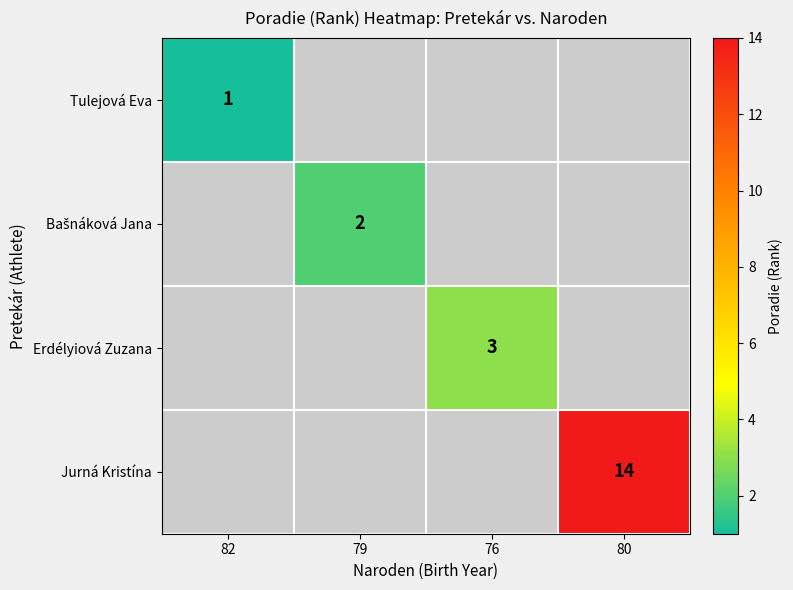

Is it true that Jurná Kristína equals 14 at 80?

True